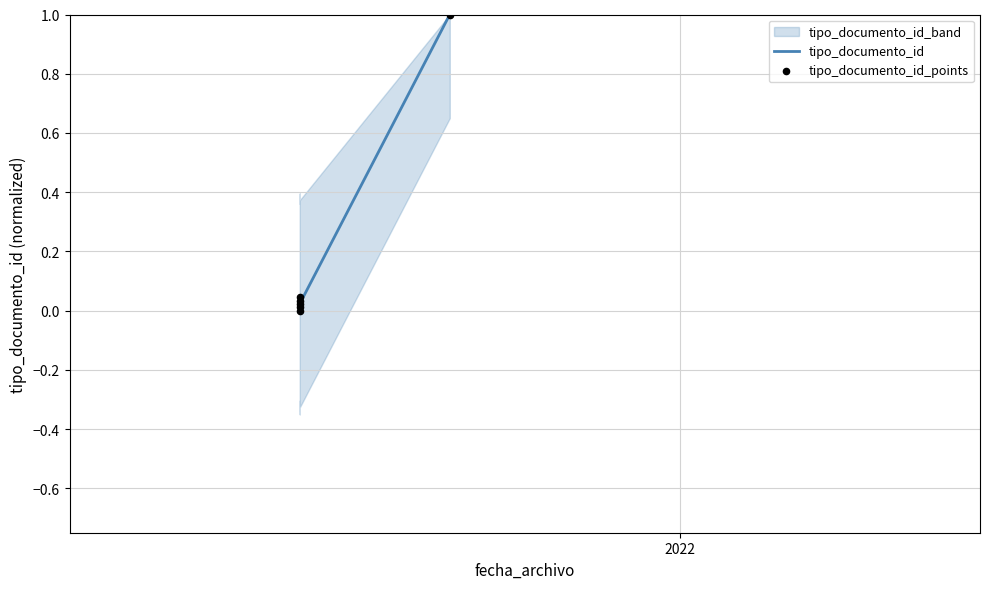

At how many categories does at least one series exceed 0?

5